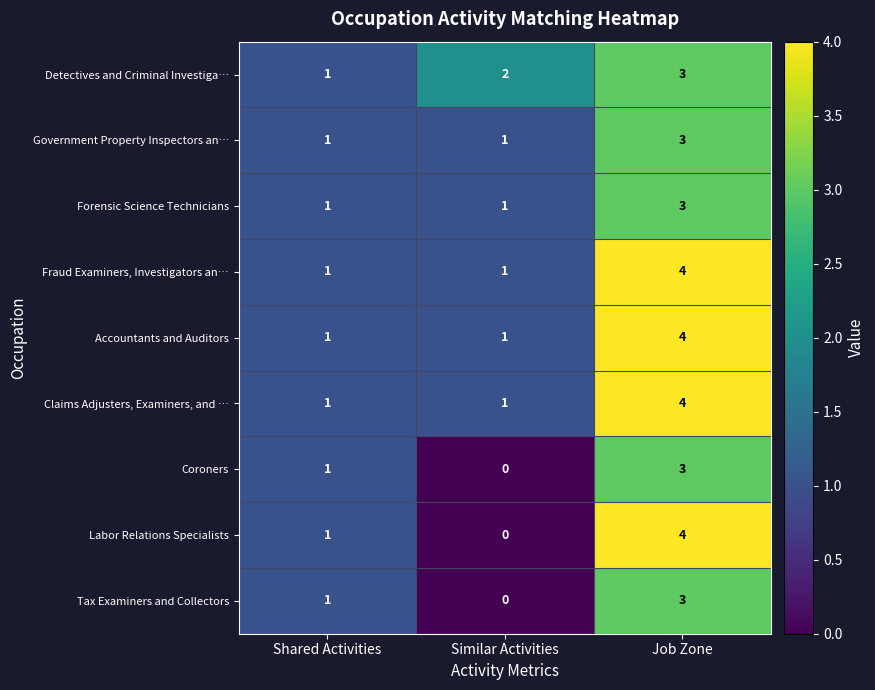

Reading left to right, extract all data points from this chart.

Detectives and Criminal Investiga…: Shared Activities=1	Similar Activities=2	Job Zone=3
Government Property Inspectors an…: Shared Activities=1	Similar Activities=1	Job Zone=3
Forensic Science Technicians: Shared Activities=1	Similar Activities=1	Job Zone=3
Fraud Examiners, Investigators an…: Shared Activities=1	Similar Activities=1	Job Zone=4
Accountants and Auditors: Shared Activities=1	Similar Activities=1	Job Zone=4
Claims Adjusters, Examiners, and …: Shared Activities=1	Similar Activities=1	Job Zone=4
Coroners: Shared Activities=1	Similar Activities=0	Job Zone=3
Labor Relations Specialists: Shared Activities=1	Similar Activities=0	Job Zone=4
Tax Examiners and Collectors: Shared Activities=1	Similar Activities=0	Job Zone=3